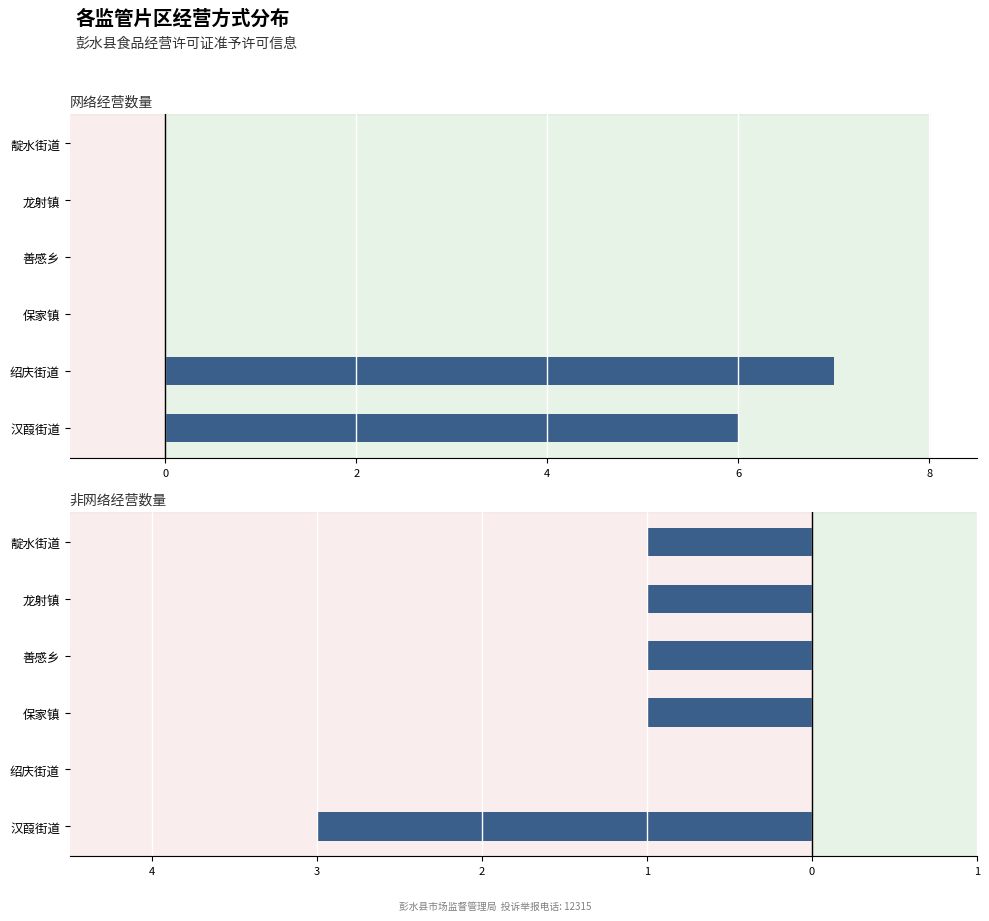

List the series in order of their overall mean, lowest first.

非网络经营, 网络经营